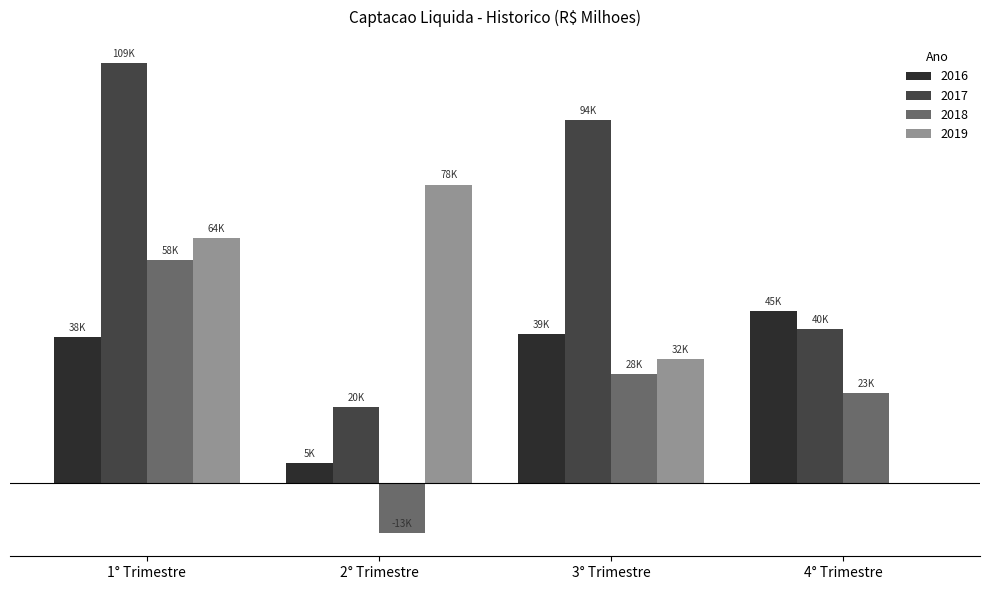

At which label does 2017 reach its peak?

1° Trimestre